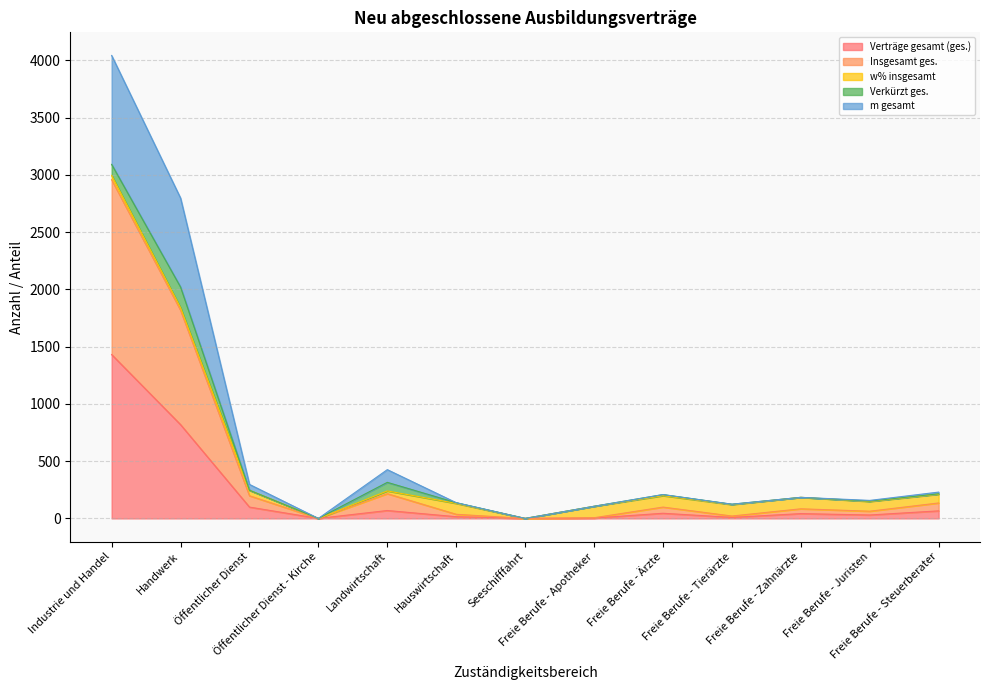

What is the label of the 4th point from the right?

Freie Berufe - Tierärzte